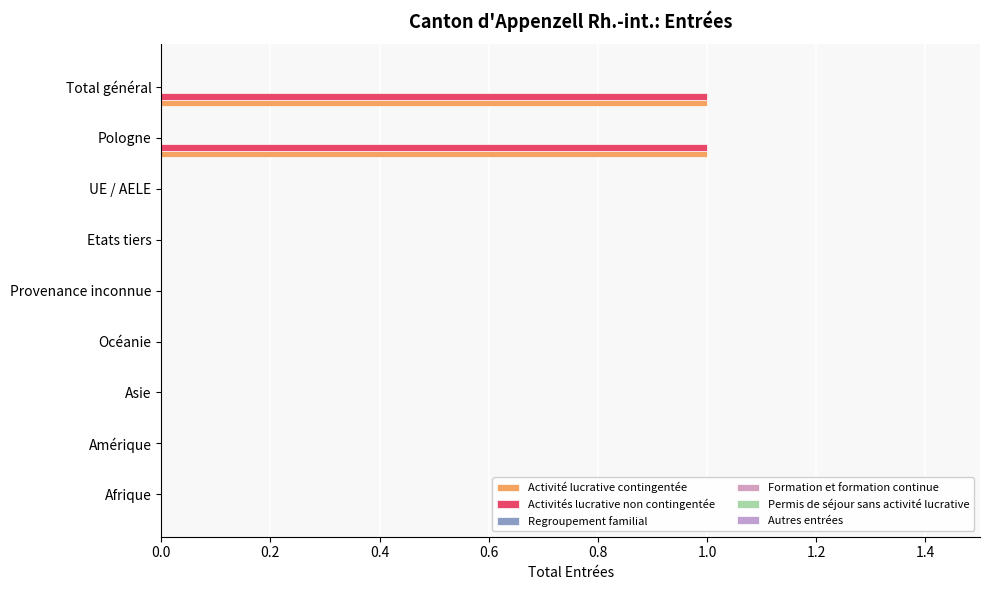

Count the number of data series in this chart.

2